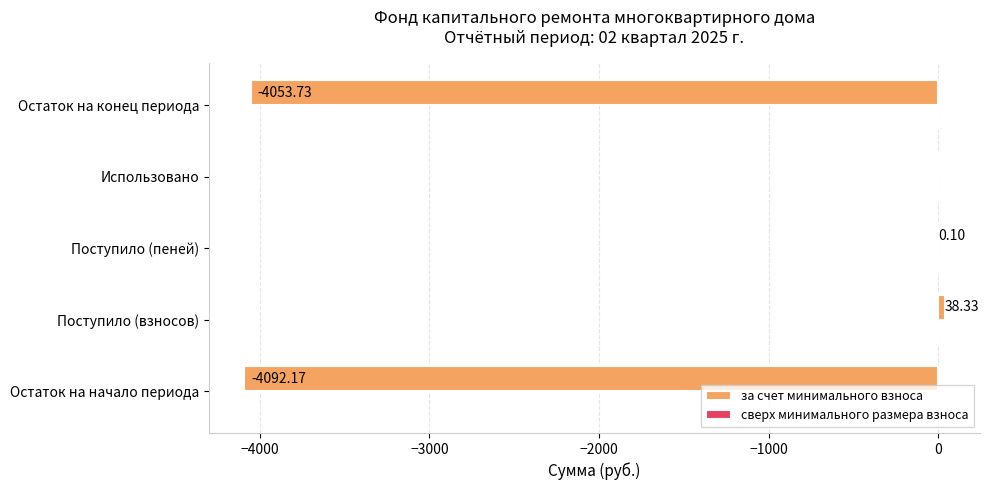

At which label is the value closest to -2026?

Использовано